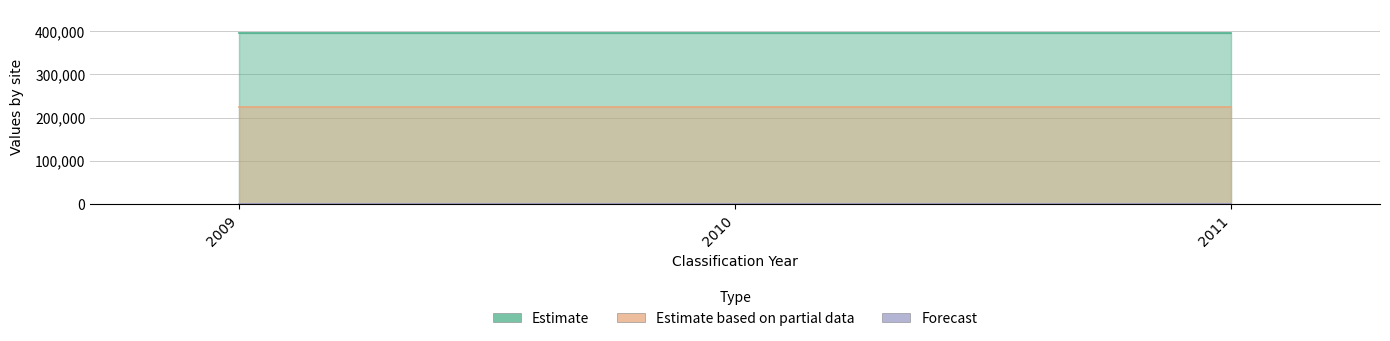

What is the greatest value displayed?

395190